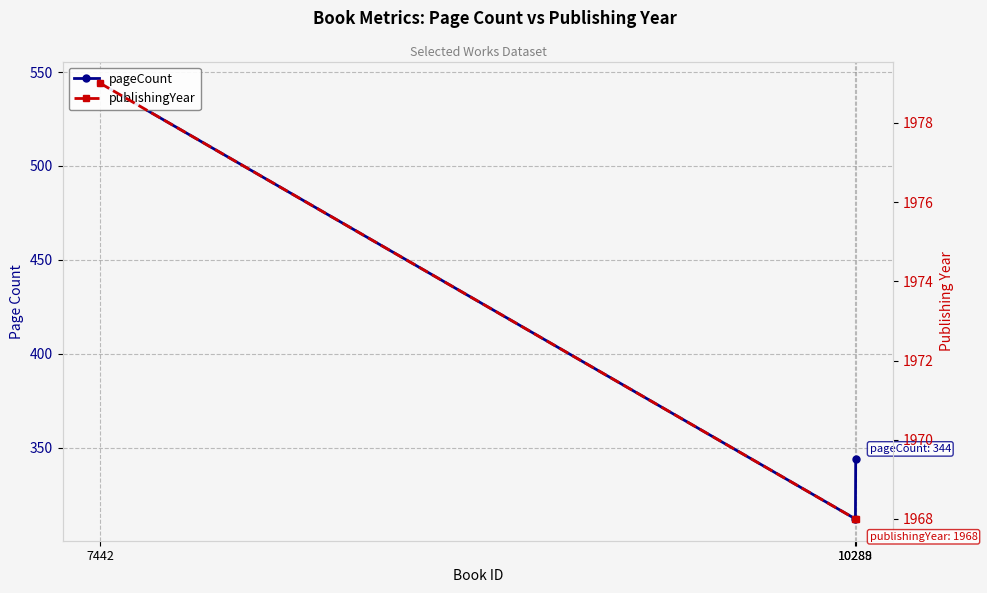

The value of publishingYear at 10288 is 3263. True or false?

False